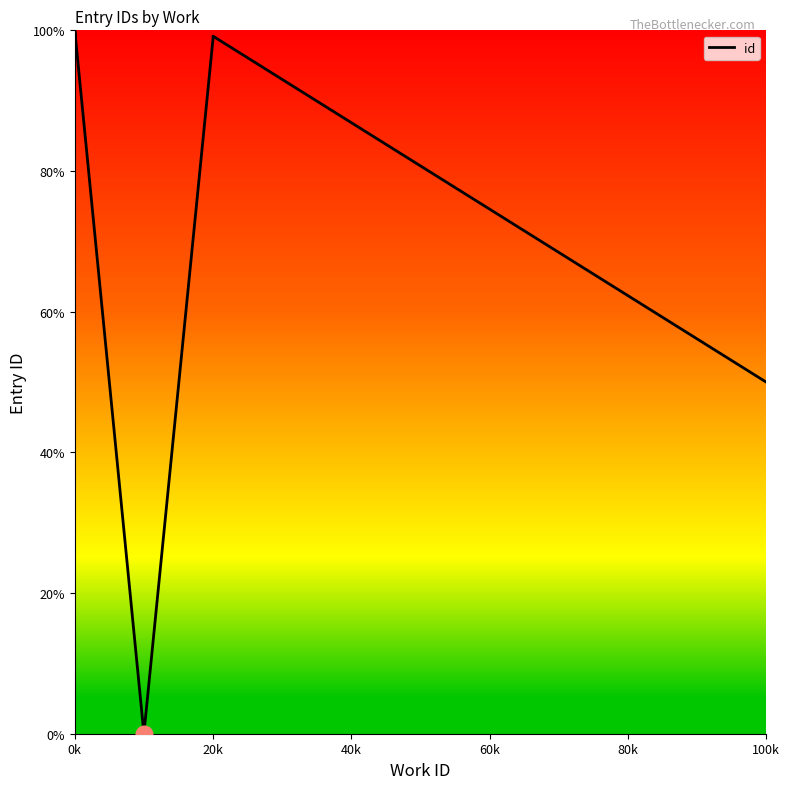

What is the value of the 7th point from the left?

98.8